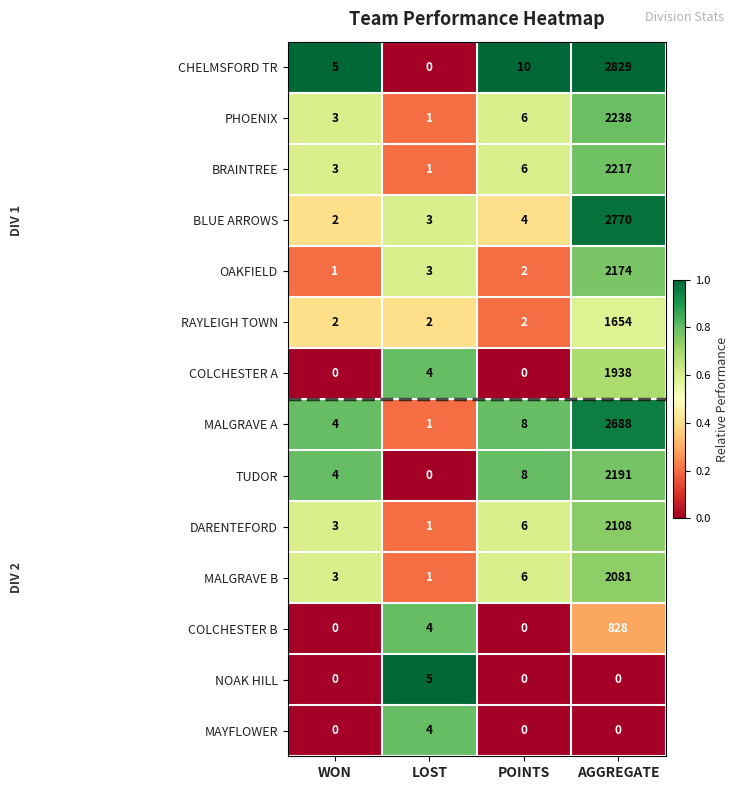

At which label does BRAINTREE reach its minimum?

LOST